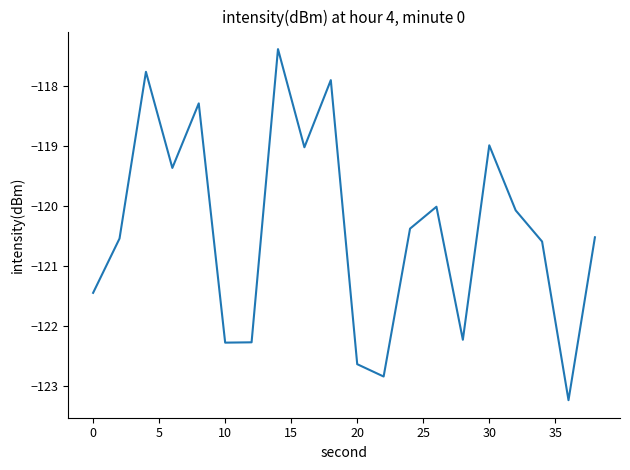

What is the difference between the second highest and second lowest values?

5.1